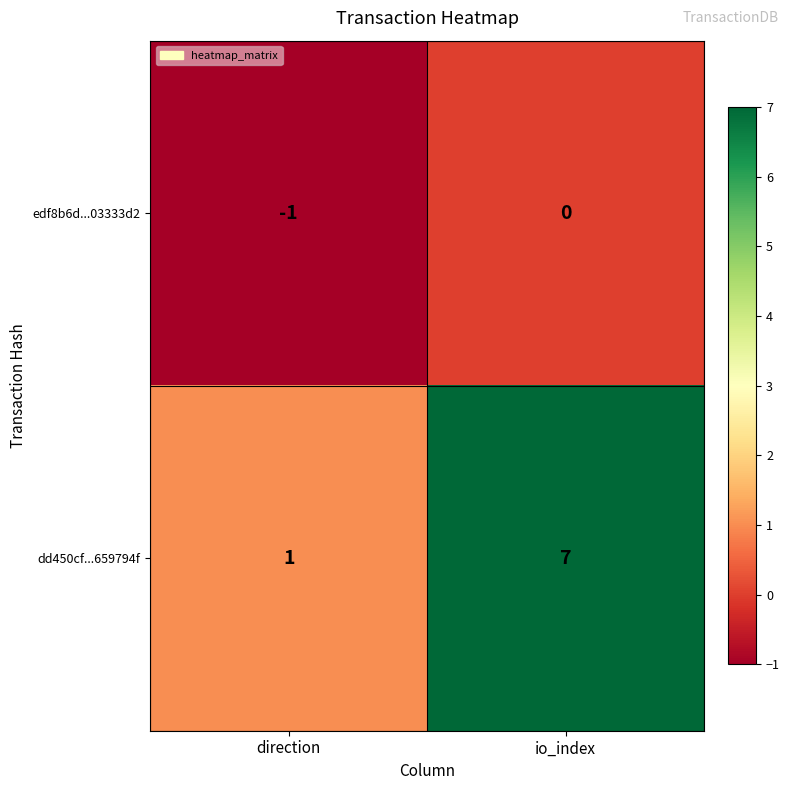

At which label is edf8b6d...03333d2 closest to 0?

io_index